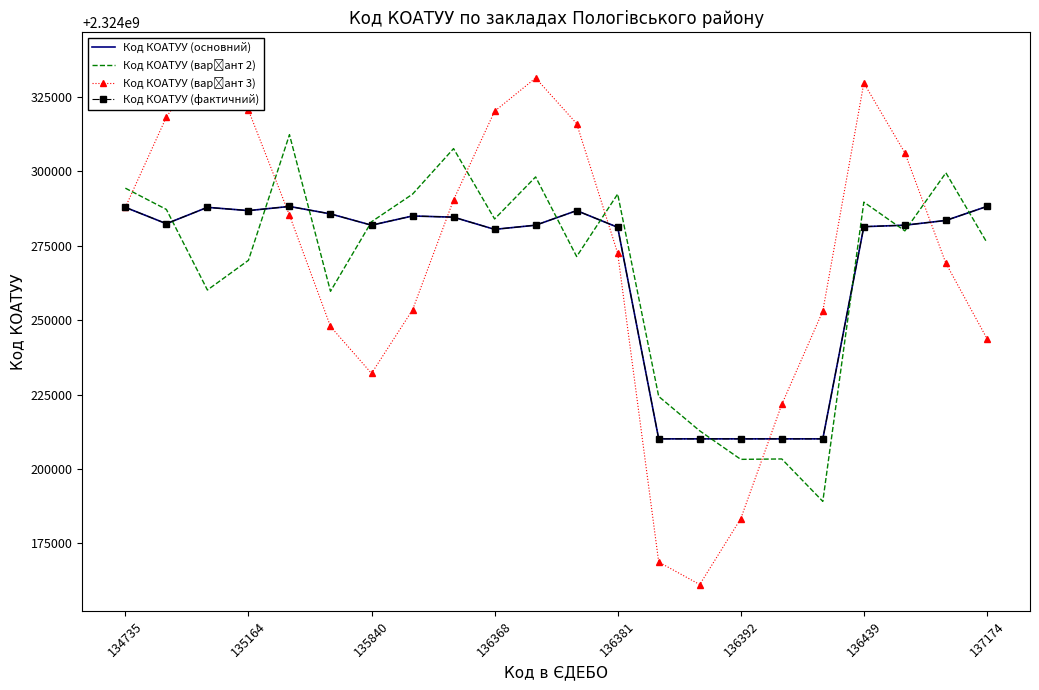

At which category is the sum across all series the highest?

10